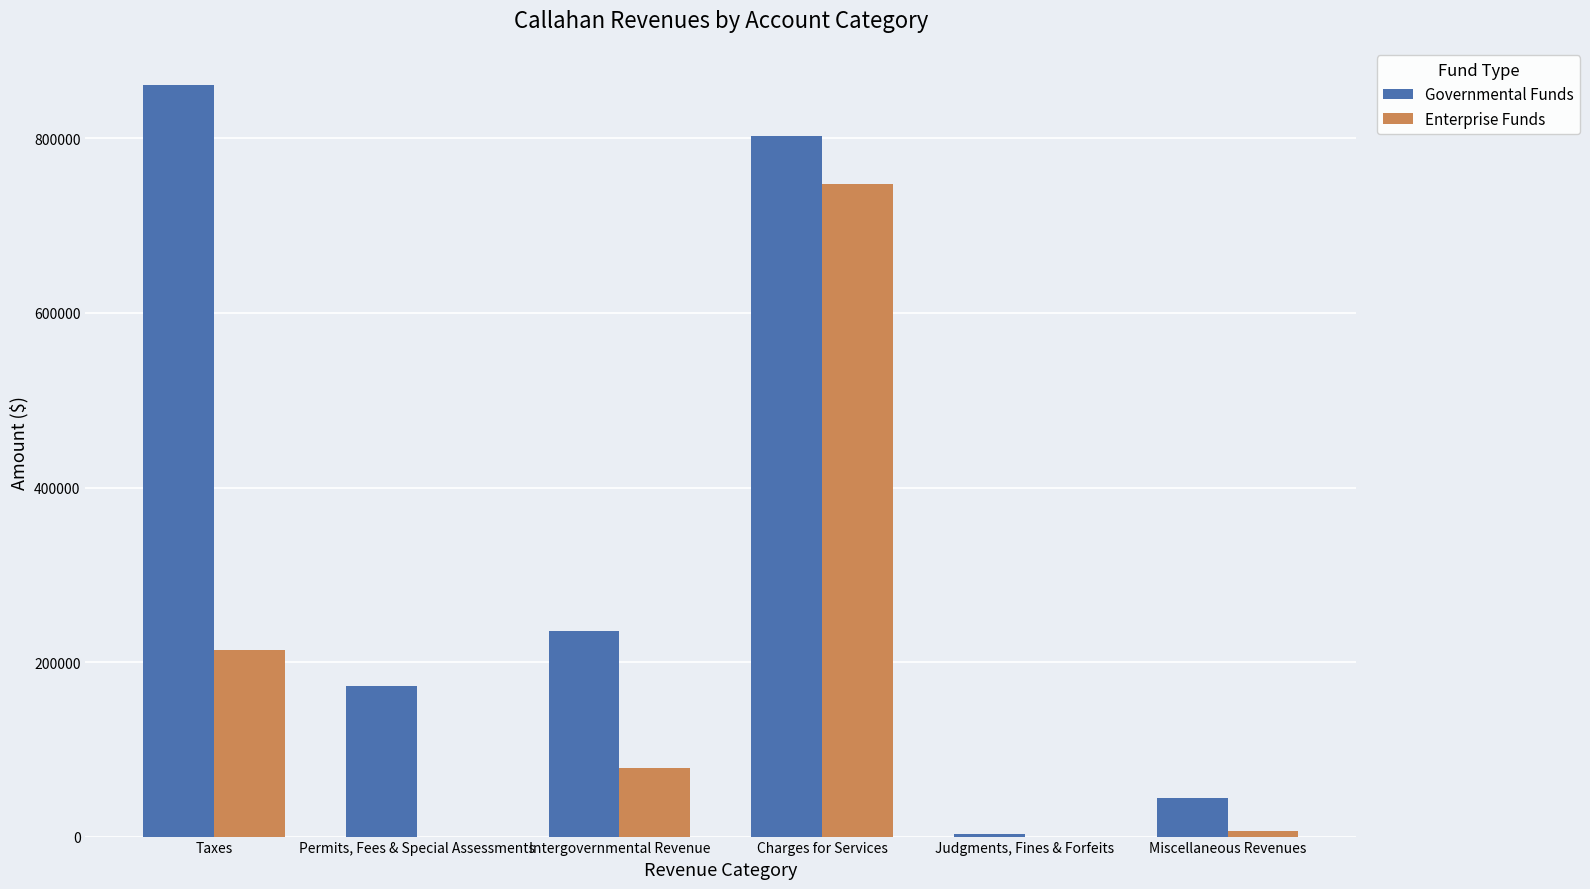

True or false: Governmental Funds has a value of 291954 at Permits, Fees & Special Assessments.

False